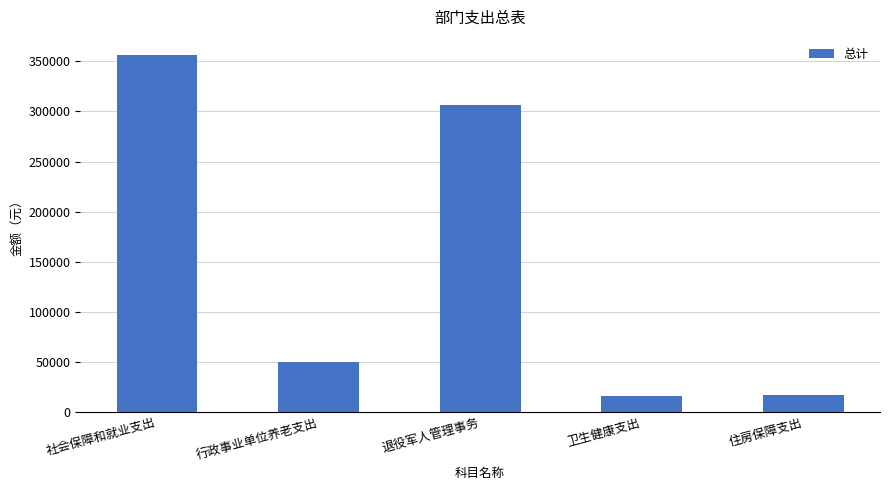

What is the label of the 3rd bar from the left?

退役军人管理事务